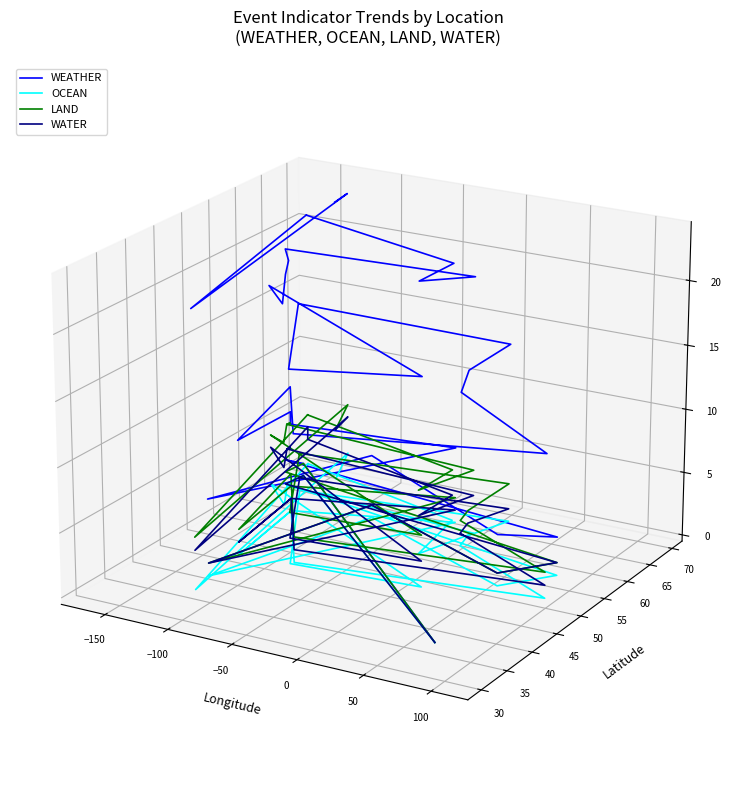

True or false: WEATHER and OCEAN intersect in this chart.

False